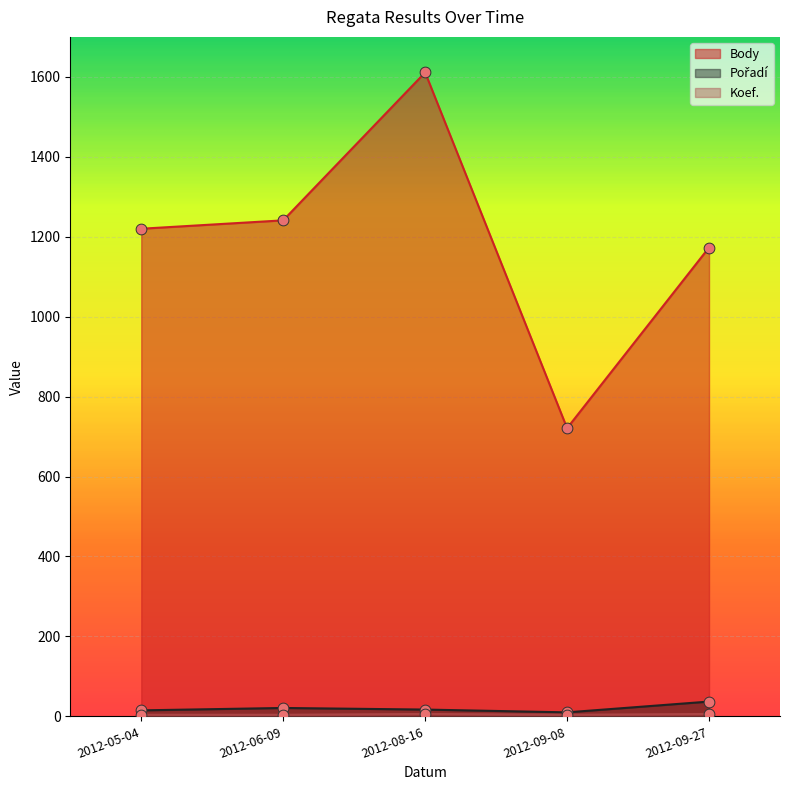

Is the value of Koef. at 2012-09-08 greater than the value of Pořadí at 2012-09-08?

No